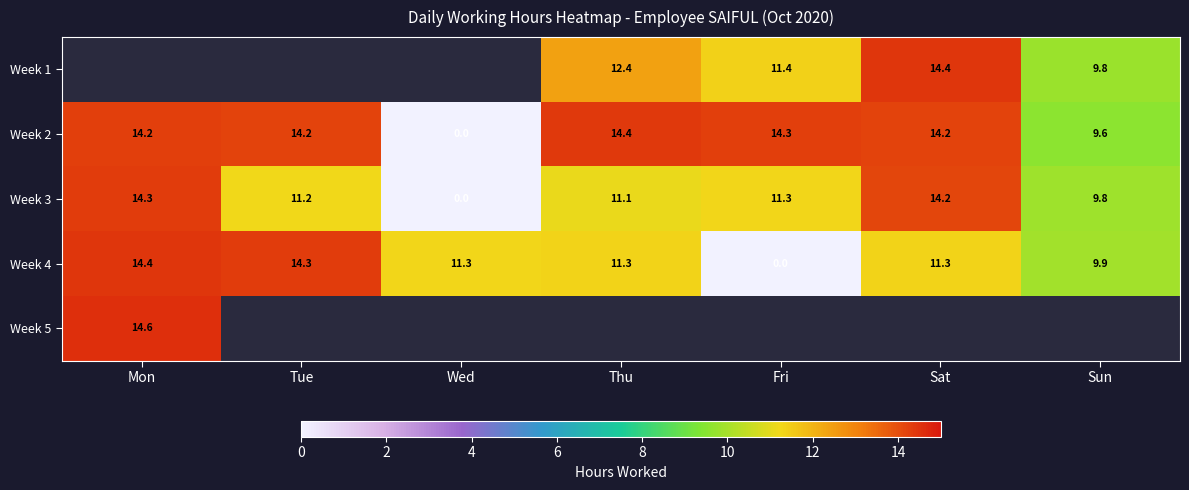

Is the value of Week 2 at Fri greater than the value of Week 1 at Sun?

Yes